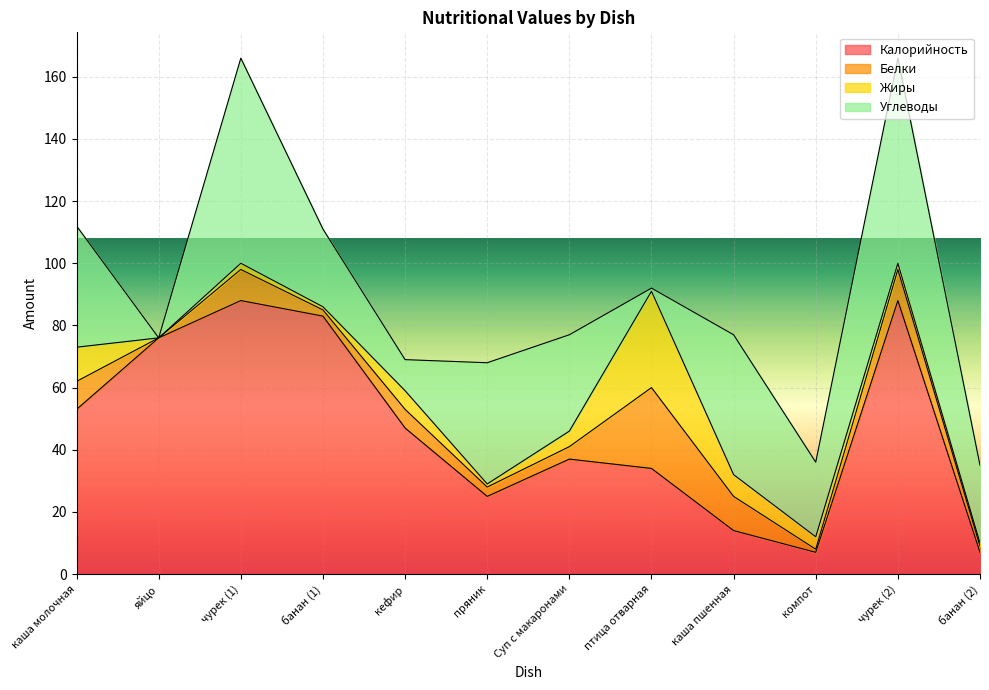

Rank the series at кефир from highest to lowest value.

Калорийность, Углеводы, Белки, Жиры